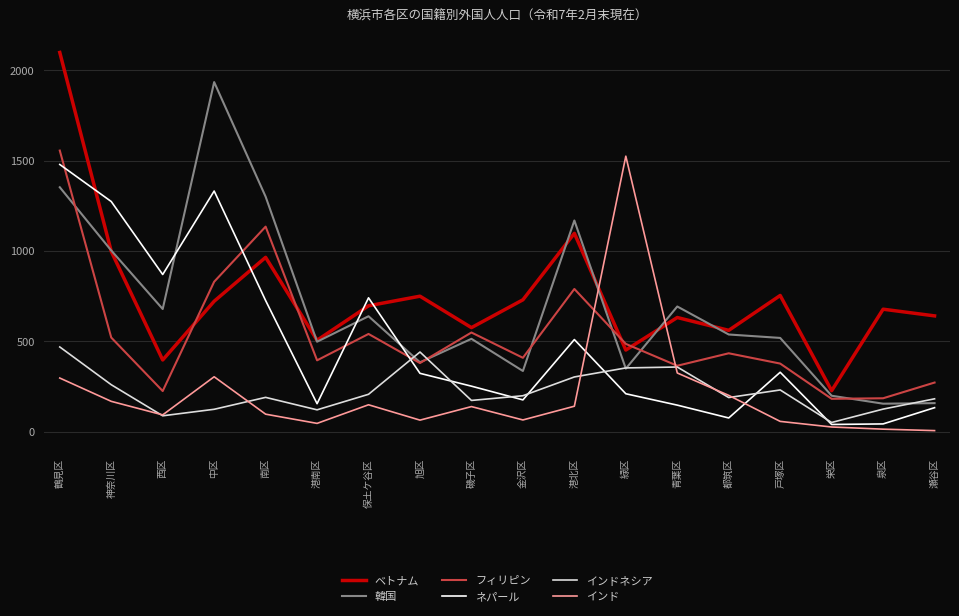

What is the difference between the maximum and minimum values in the フィリピン series?

1374